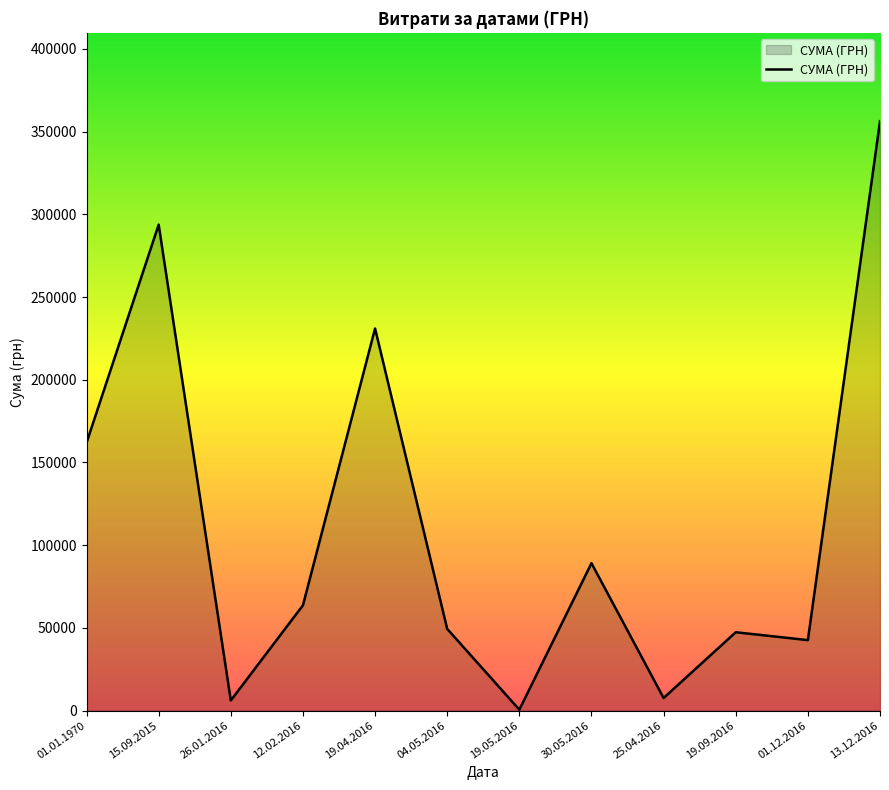

The chart shows a value of 81584.8 at 04.05.2016. True or false?

False